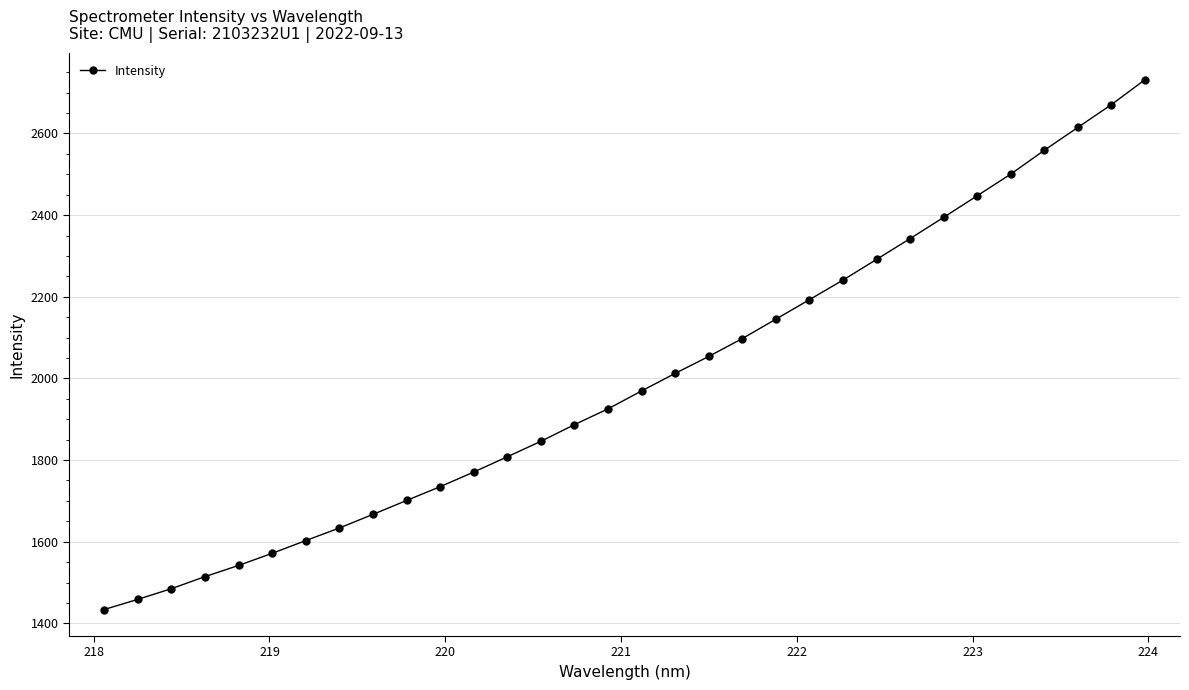

What is the greatest value displayed?

2731.4